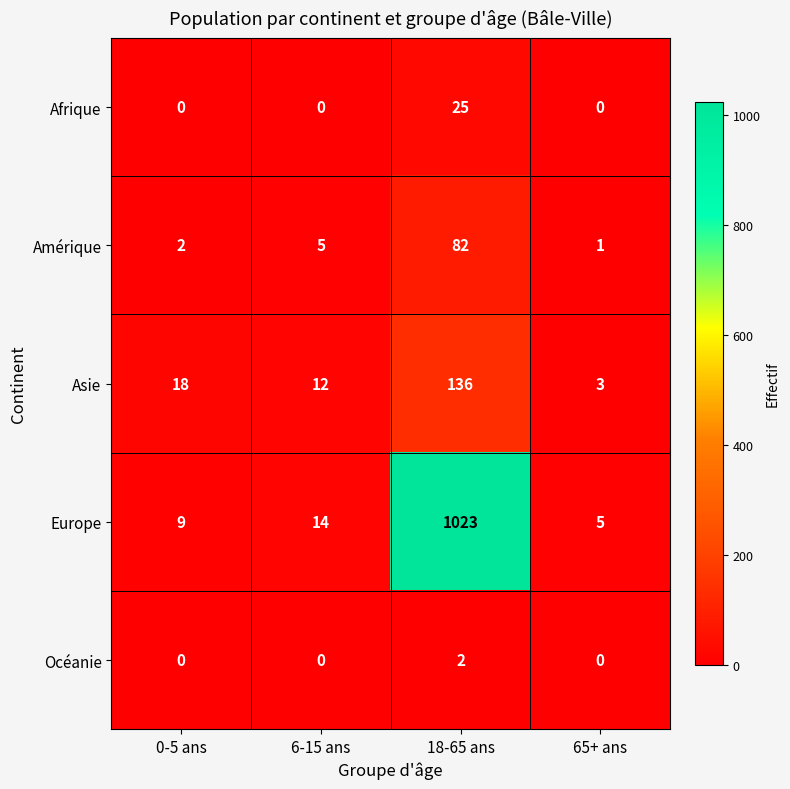

At how many categories does at least one series exceed 106?

1